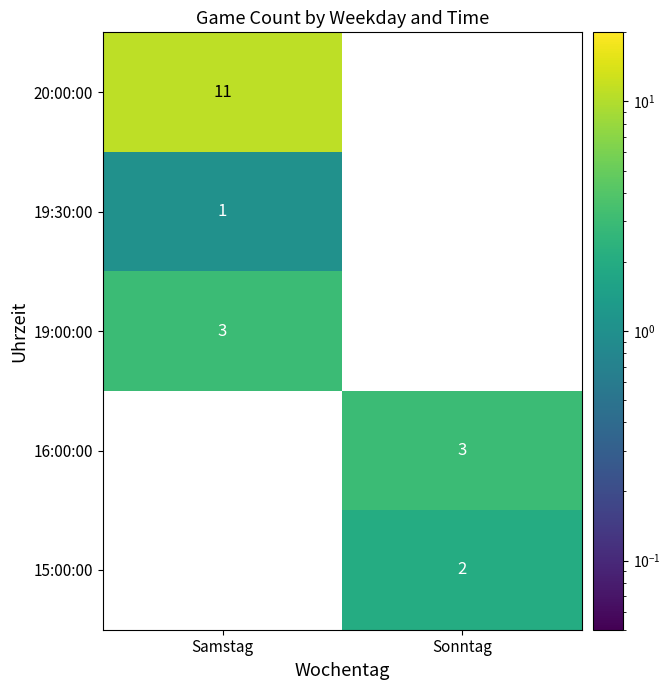

The 20:00:00 series shows 11 at Samstag. True or false?

True